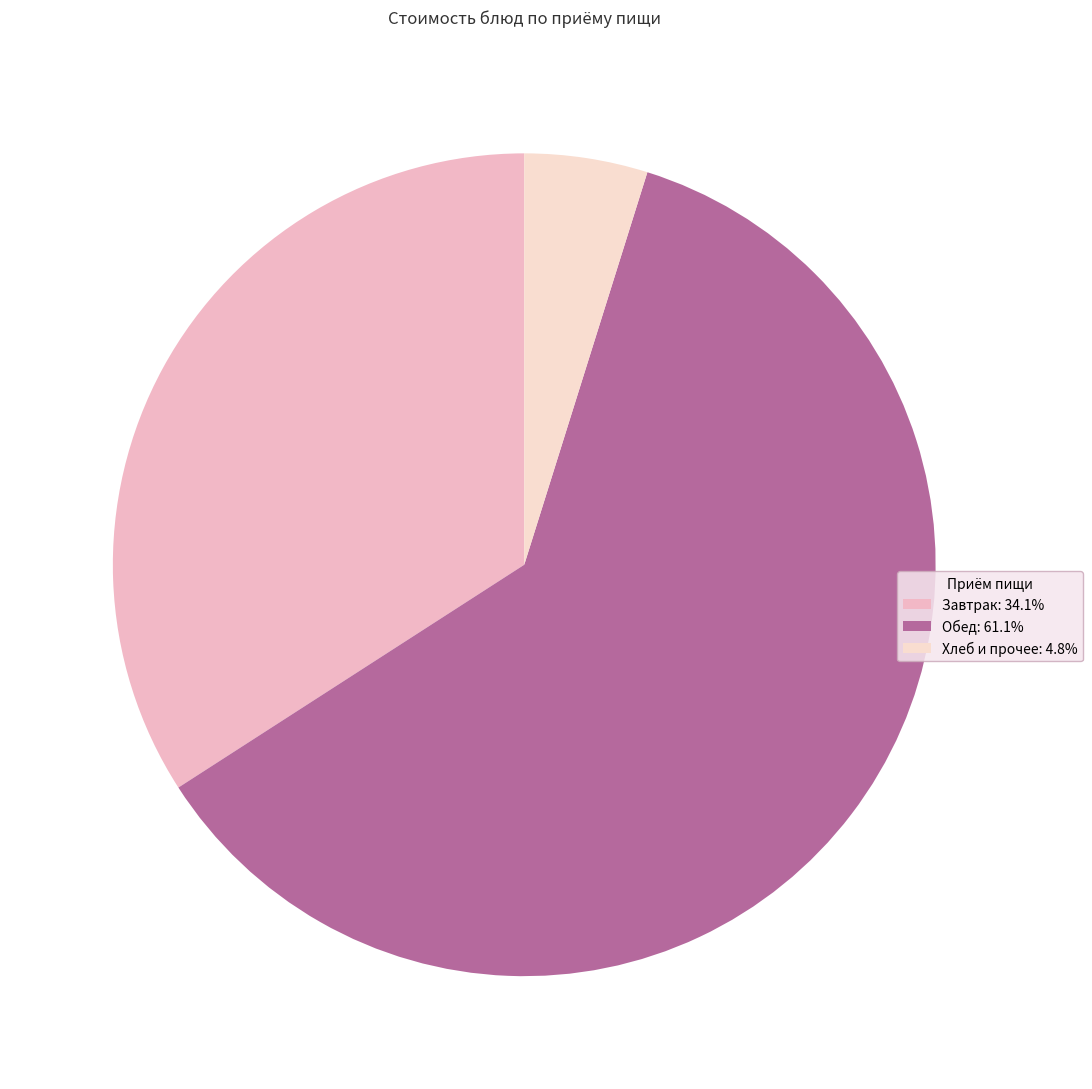

How many slices are in this pie chart?

3